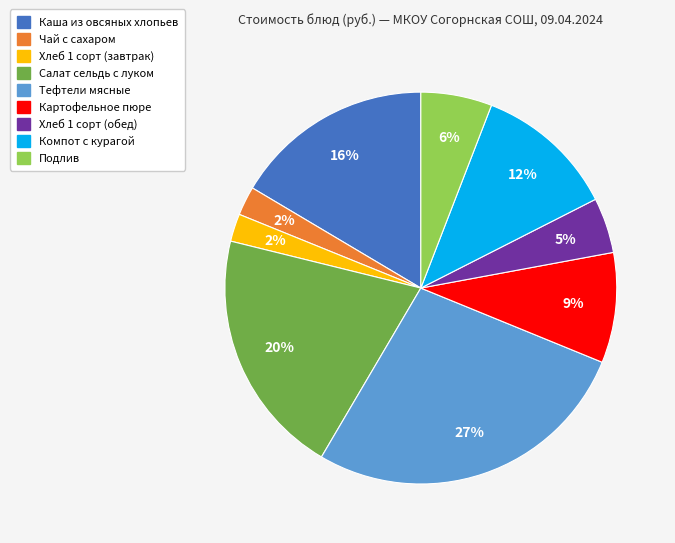

Between Чай с сахаром and Тефтели мясные, which is larger?

Тефтели мясные